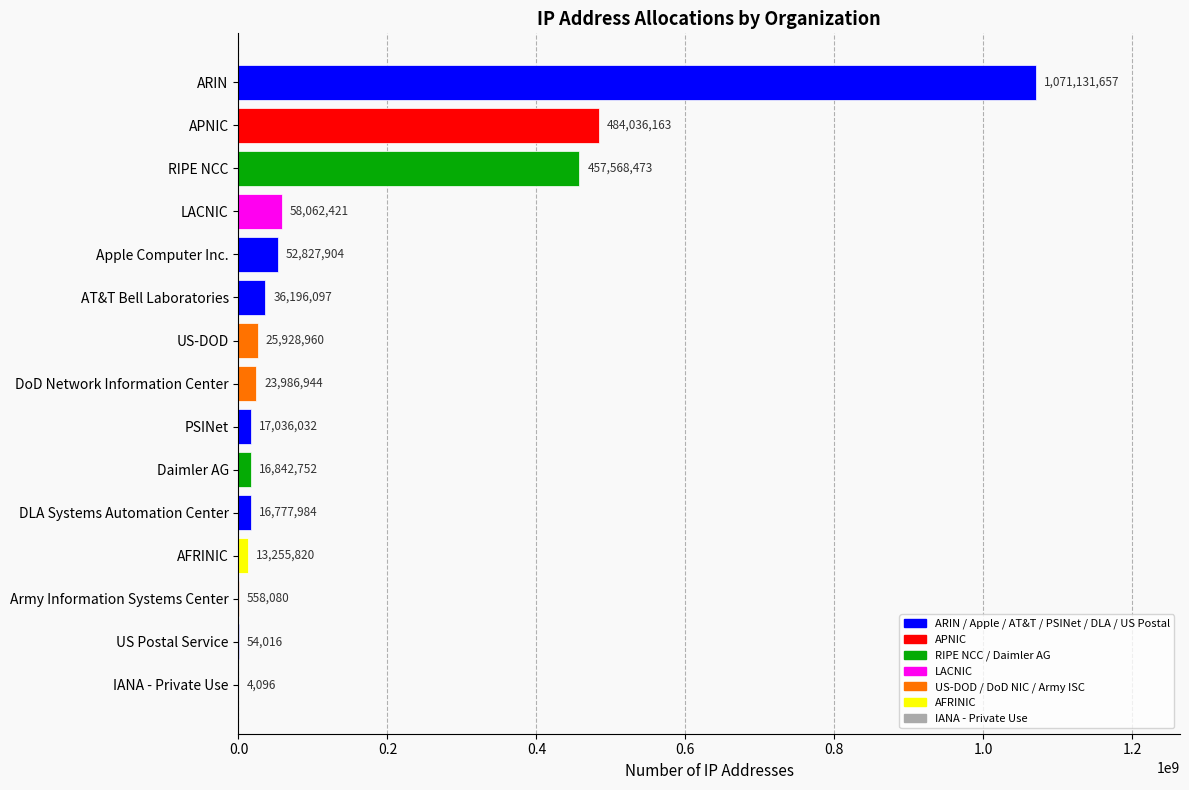

What is the sum of the values at IANA - Private Use and Apple Computer Inc.?

52832000